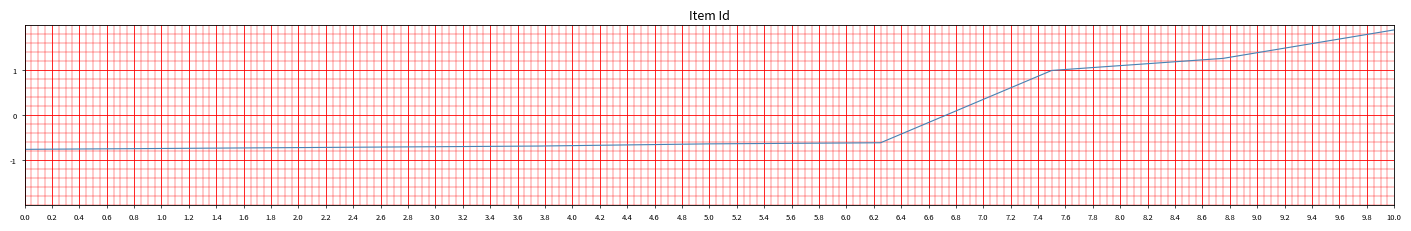

What is the difference between the maximum and minimum values?

2.6